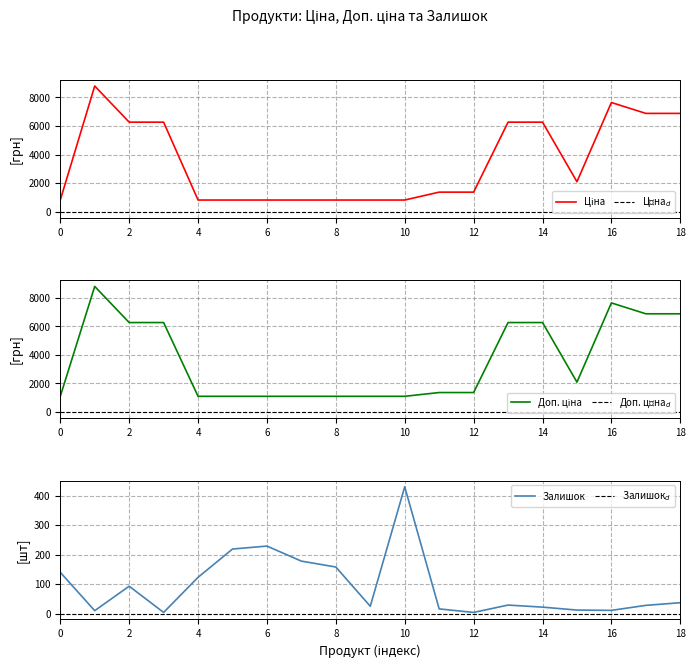

How many values in the Ціна series are below 1366?

8